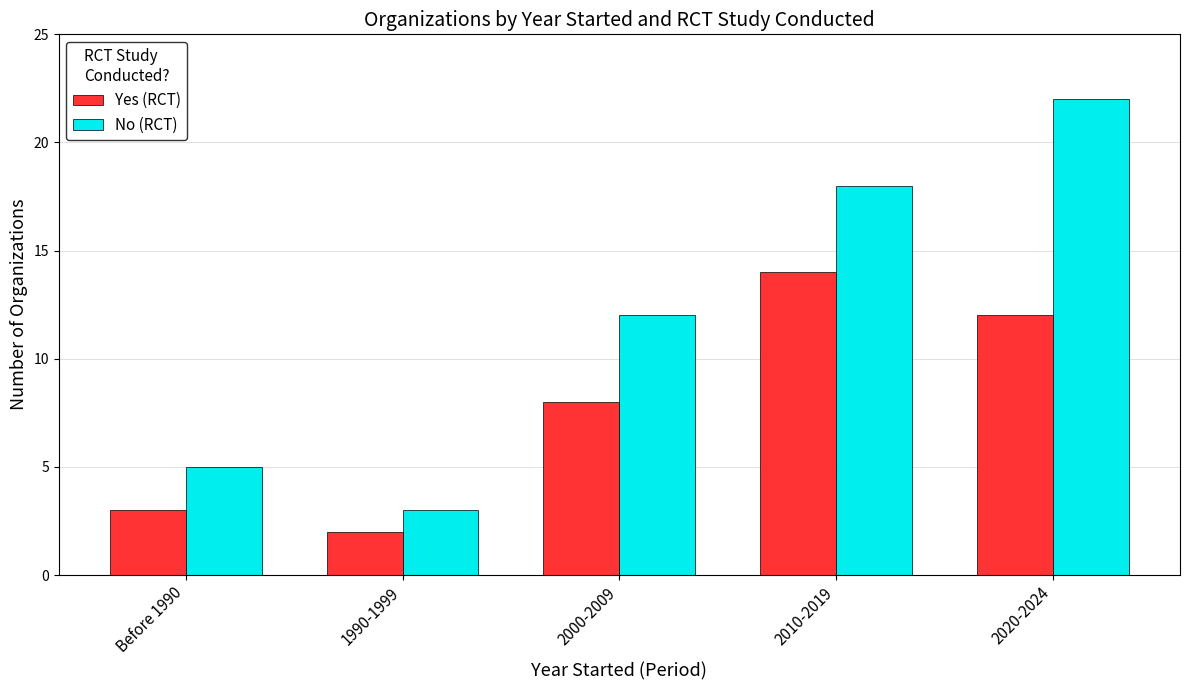

What is the greatest value displayed?

22